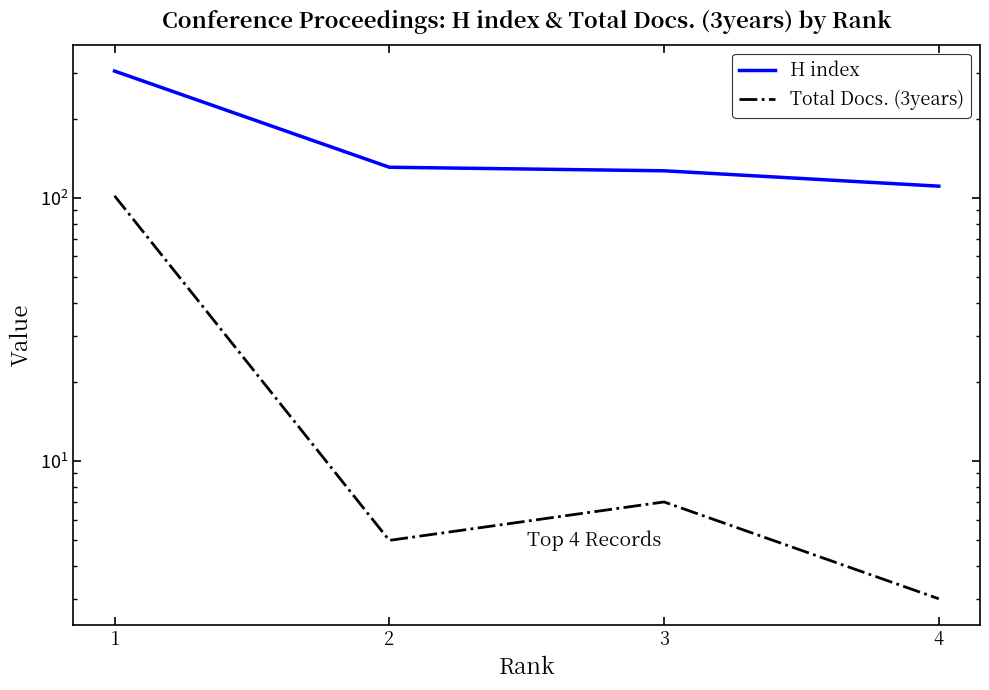

True or false: H index has a value of 127 at 3.

True